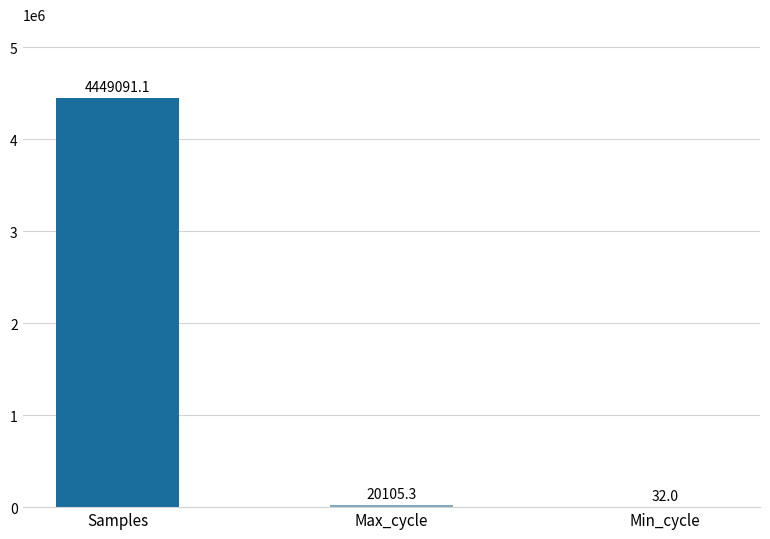

At which label is the value closest to 2224561?

Max_cycle